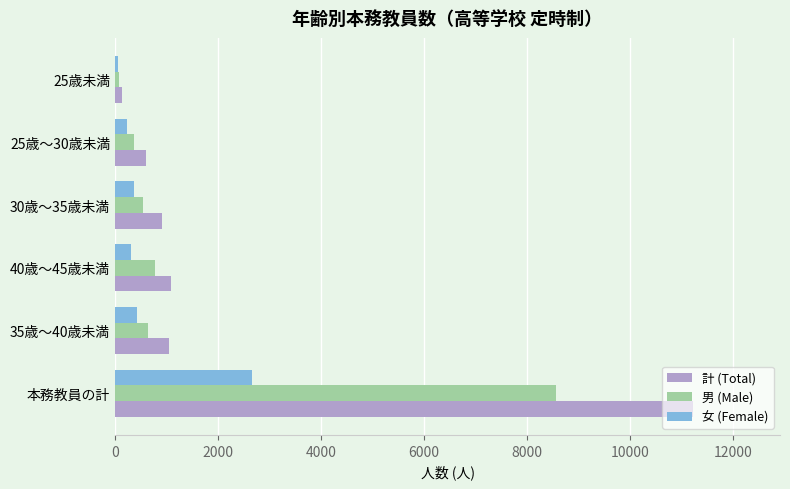

List the series in order of their overall mean, highest first.

計 (Total), 男 (Male), 女 (Female)